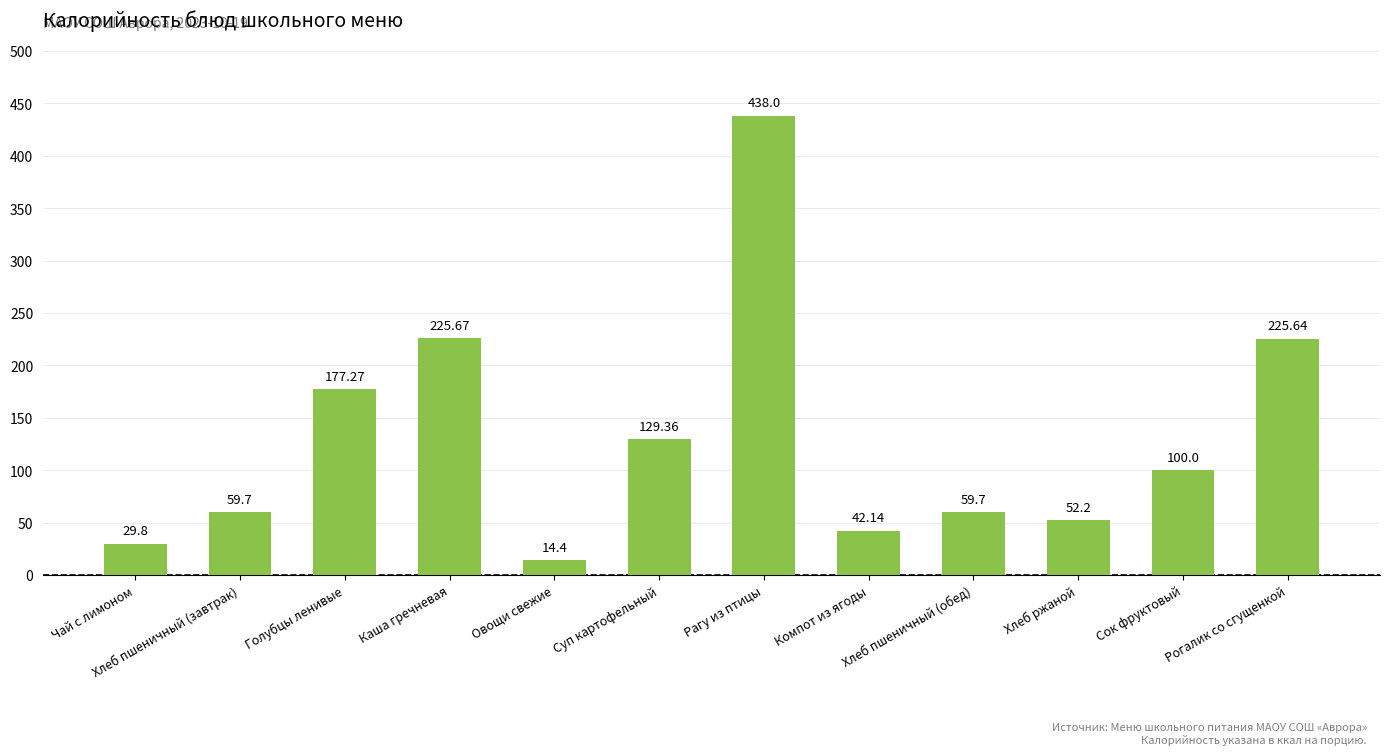

What is the difference between the maximum and second lowest values?

408.2